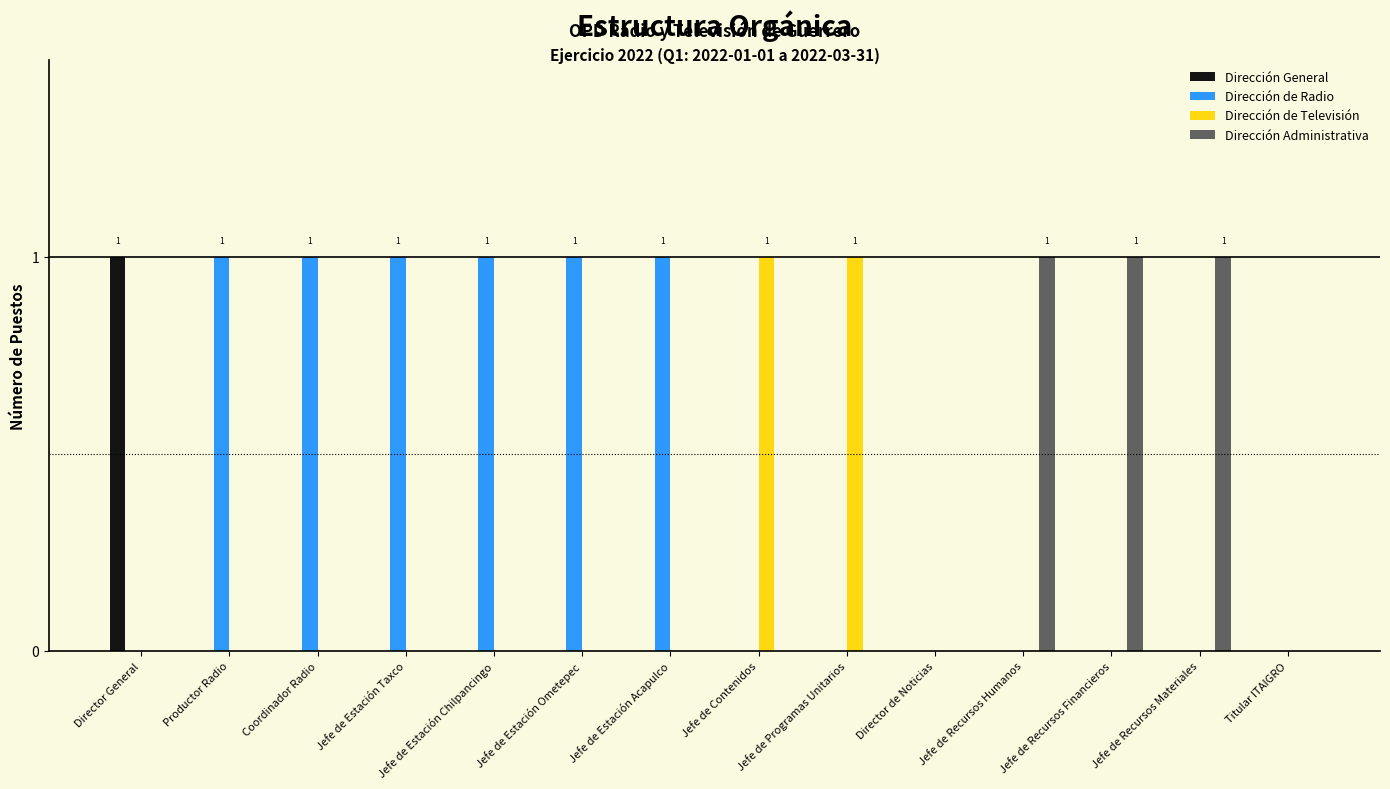

The value of Dirección Administrativa at Jefe de Estación Taxco is 0. True or false?

True